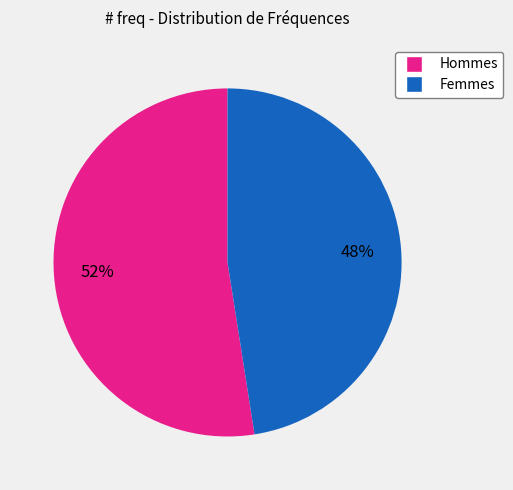

To the nearest percent, what is the average slice percentage?

50%